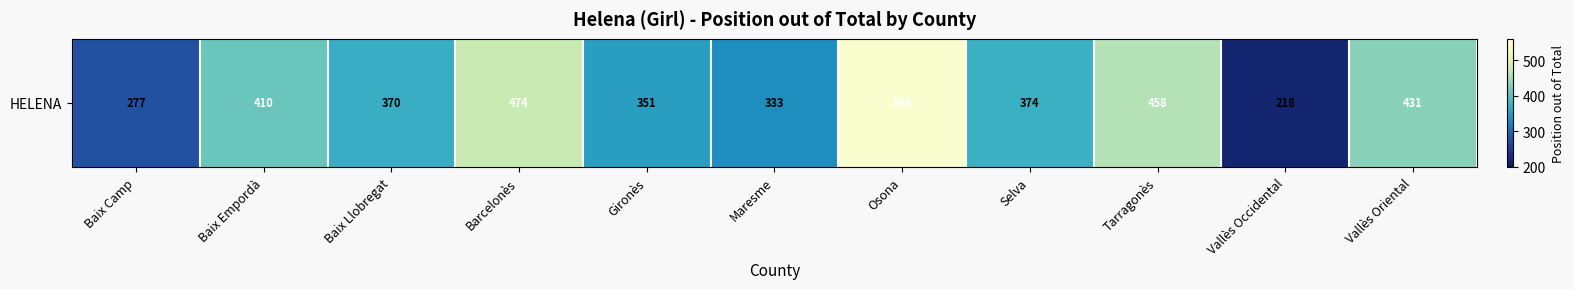

Rank the categories by value from highest to lowest.

Osona, Barcelonès, Tarragonès, Vallès Oriental, Baix Empordà, Selva, Baix Llobregat, Gironès, Maresme, Baix Camp, Vallès Occidental